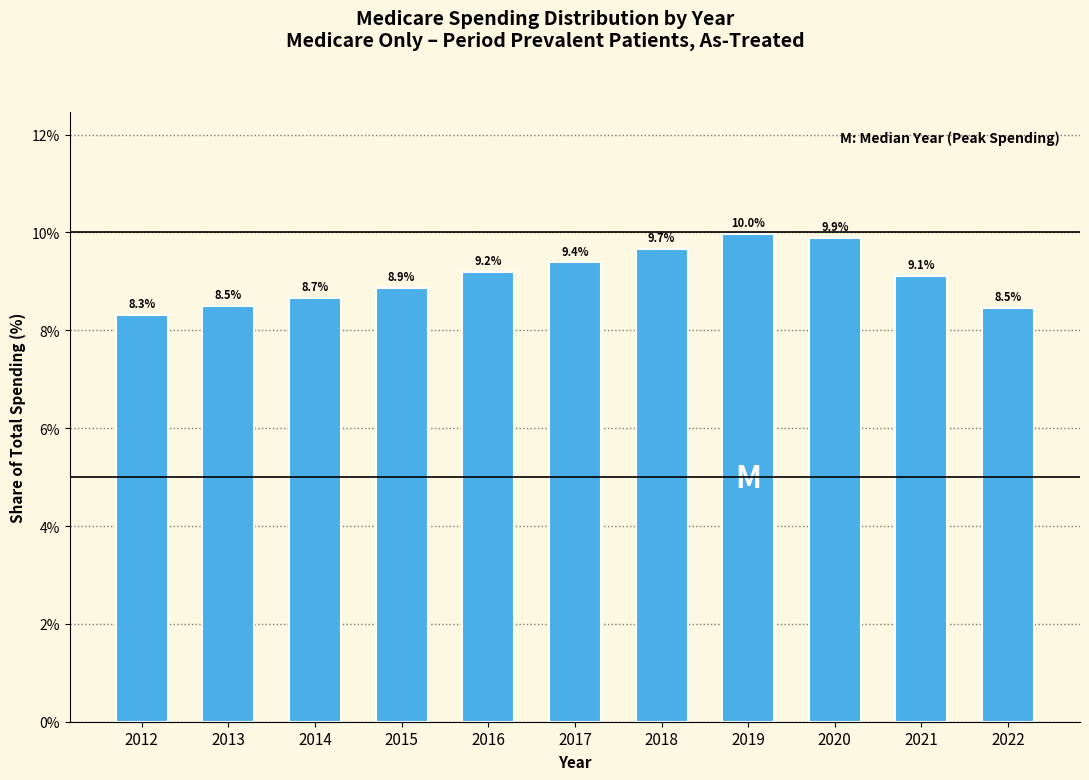

Reading left to right, list all the values displayed in this chart.

2012=8.3	2013=8.5	2014=8.7	2015=8.9	2016=9.2	2017=9.4	2018=9.7	2019=10.0	2020=9.9	2021=9.1	2022=8.5